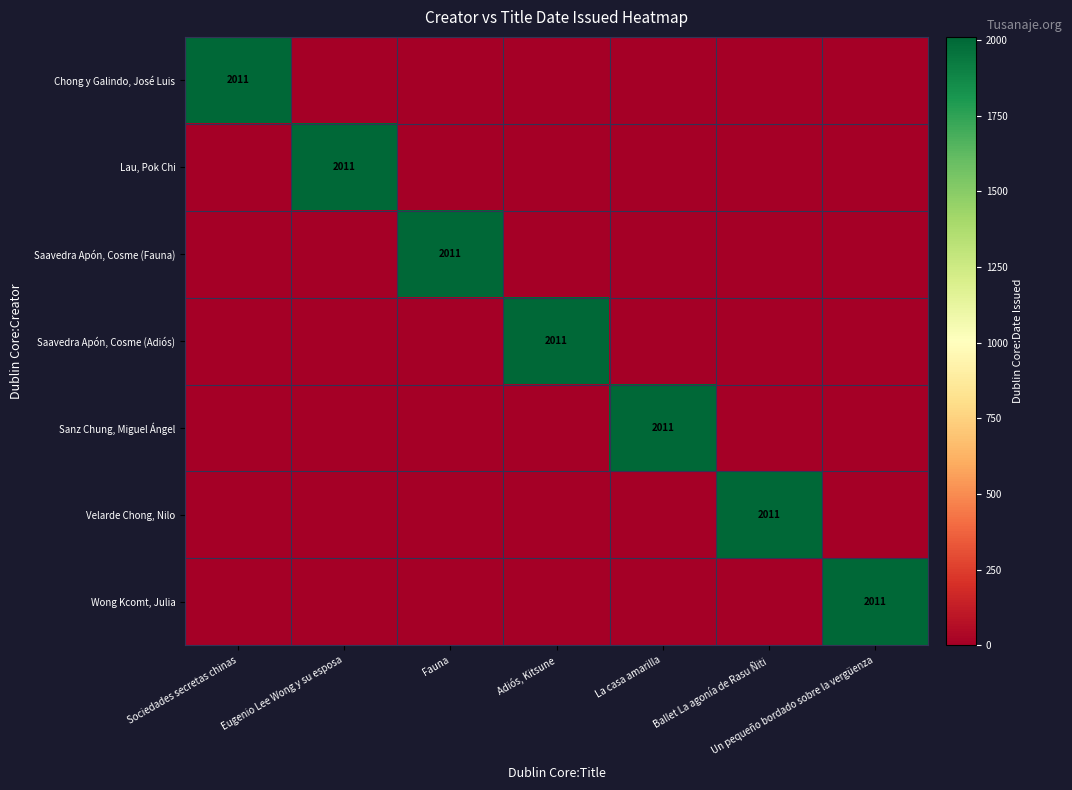

The value of Saavedra Apón, Cosme (Adiós) at Adiós, Kitsune is 2011. True or false?

True